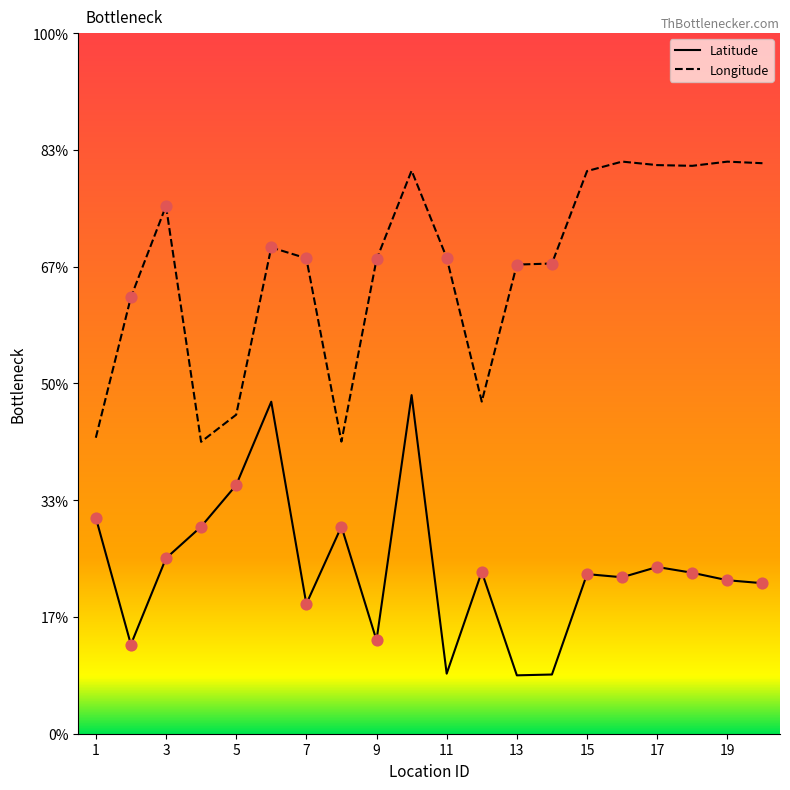

Which series has the largest Y range (max minus min)?

Latitude